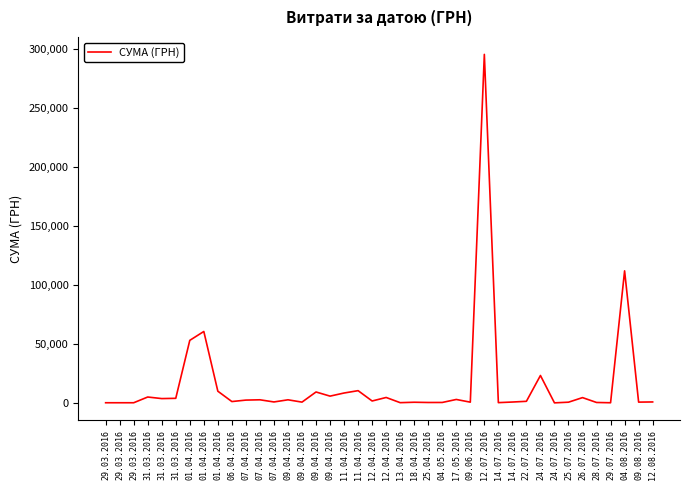

True or false: the data has more than 2 interior local peaks.

True